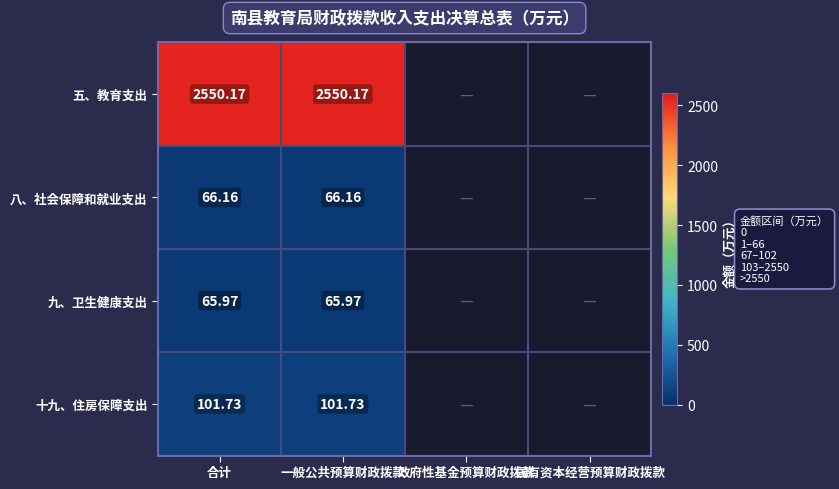

Rank the series at 合计 from lowest to highest value.

九、卫生健康支出, 八、社会保障和就业支出, 十九、住房保障支出, 五、教育支出